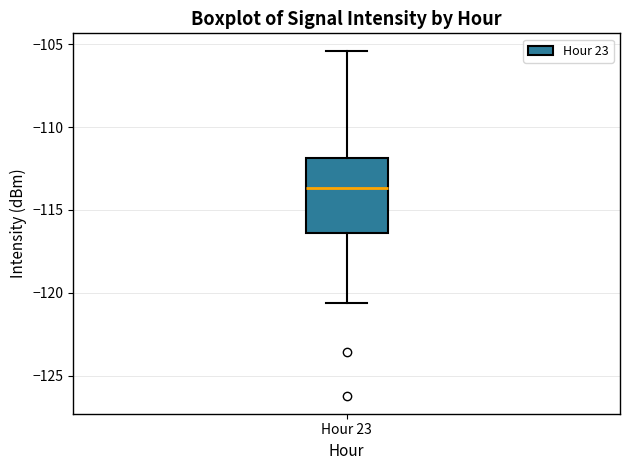

Transcribe this box plot: give where the median line is, the range the box spans, and where the two whiskers end, as read against the y-axis. The values are not printed on the chart, so give them approximately, as read against the axis.

median -113.5, box -116.5 to -112.0, whiskers -120.5 to -105.5